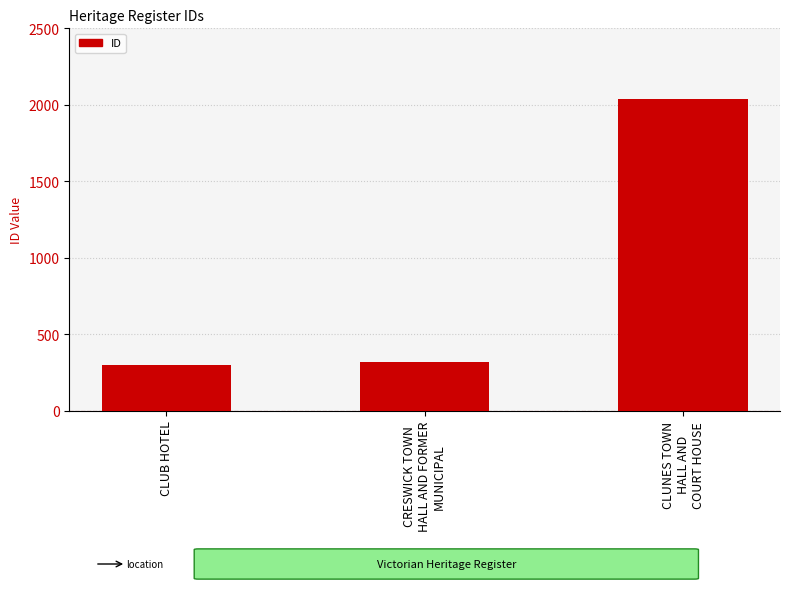

Reading right to left, list all the values displayed in this chart.

CLUNES TOWN
HALL AND
COURT HOUSE=2040	CRESWICK TOWN
HALL AND FORMER
MUNICIPAL=322	CLUB HOTEL=299